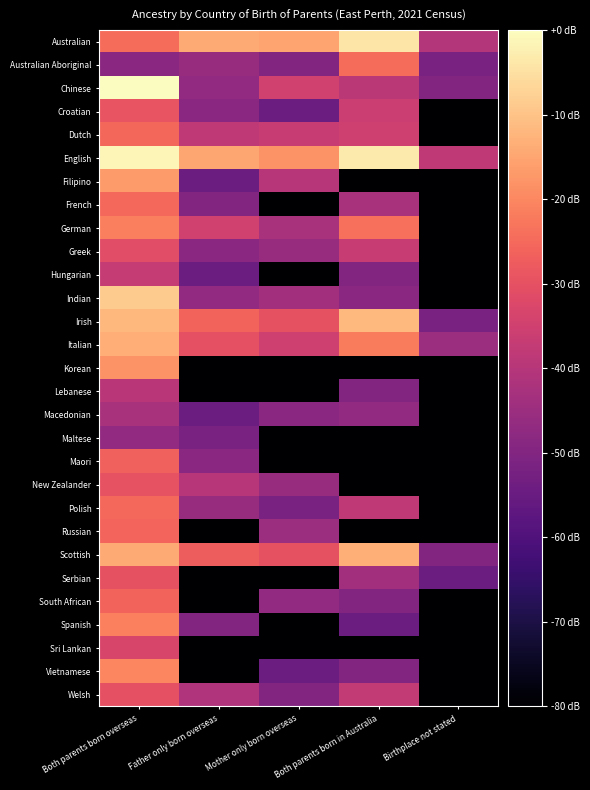

Which series has the largest total across all categories?

English